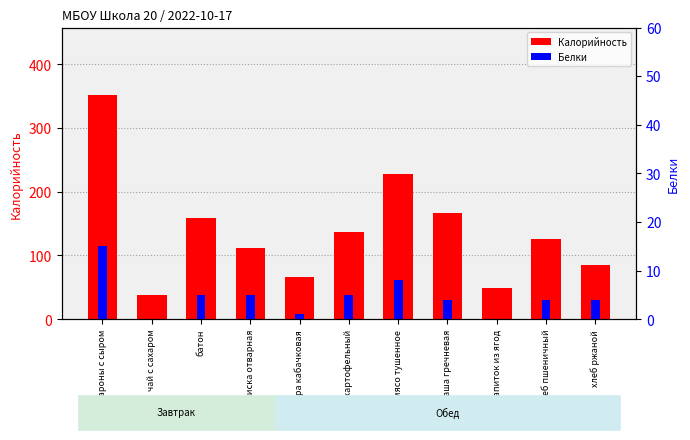

The Калорийность series shows 49 at напиток из ягод. True or false?

True